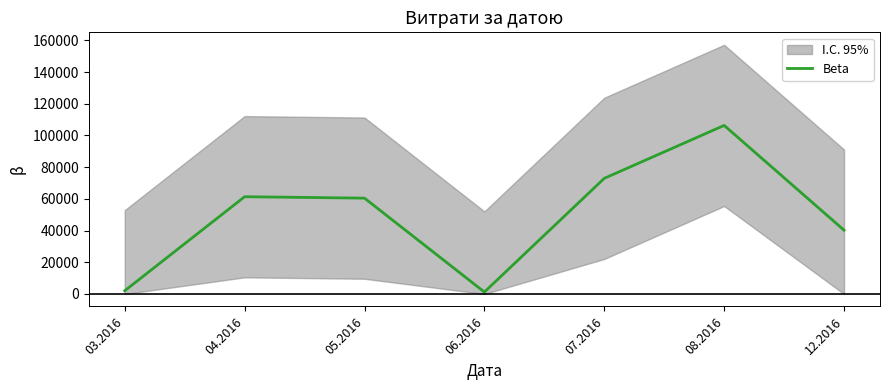

True or false: the data shows 870.2 at 03.2016.

False